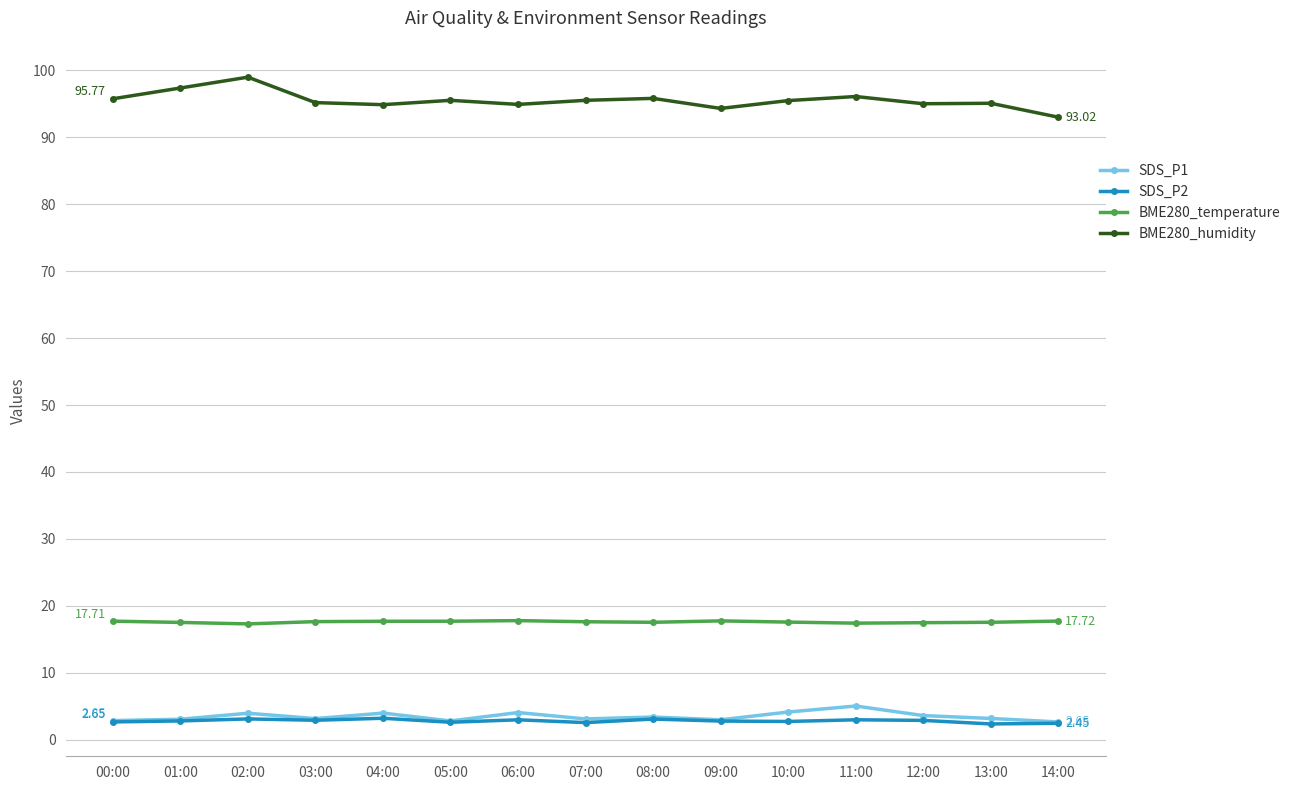

True or false: SDS_P1 has more than 0 points higher than both neighbors.

True